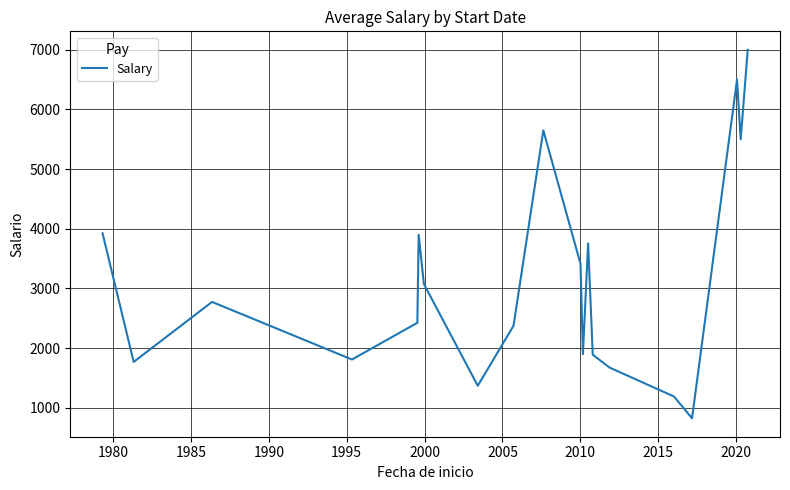

What is the minimum value shown in the chart?

825